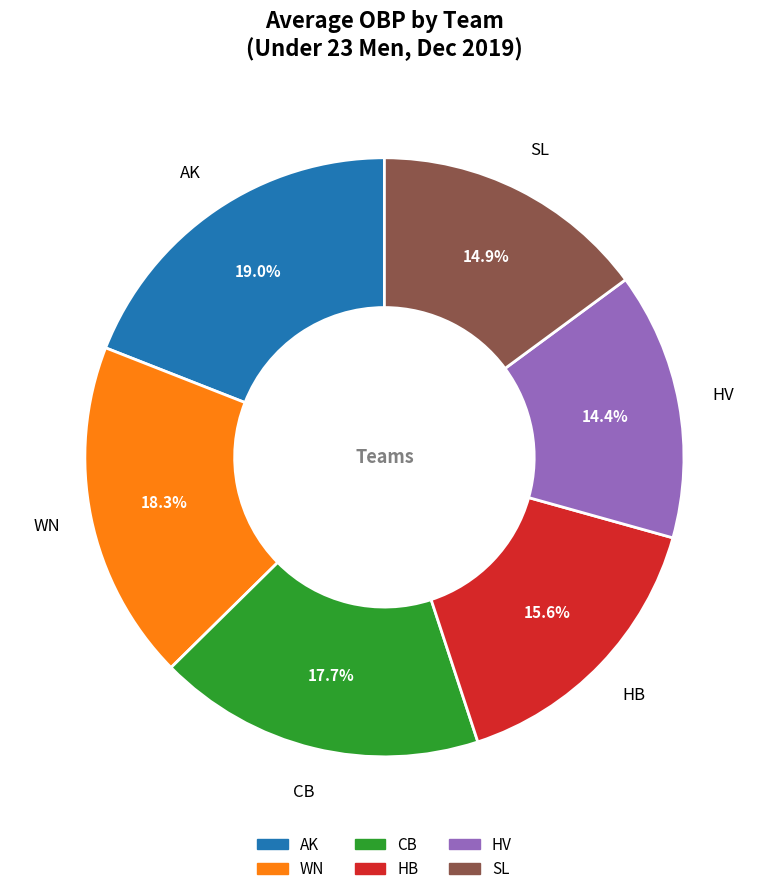

To the nearest percent, what percentage of the pie is WN?

18%